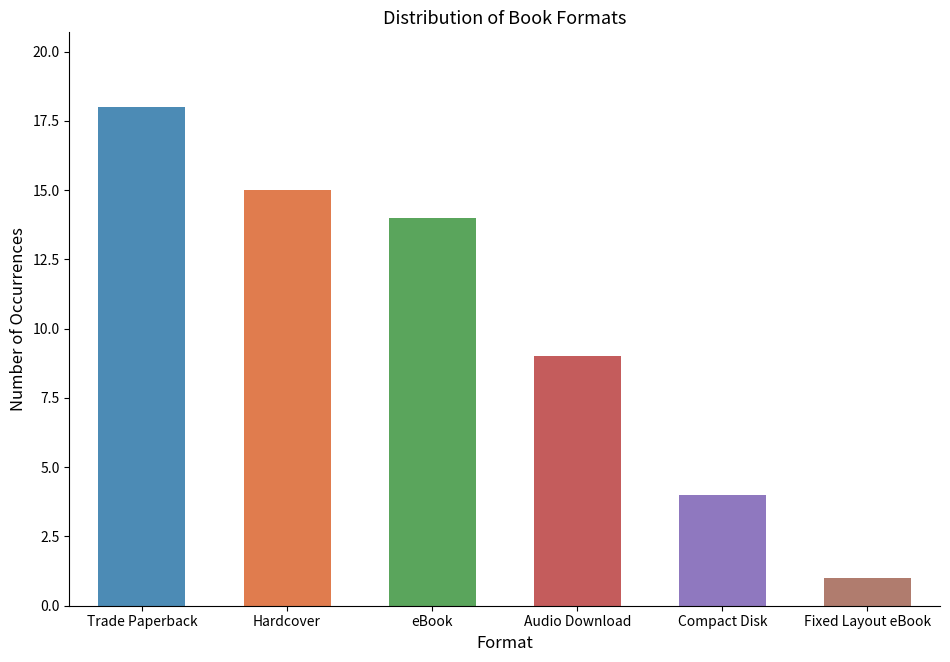

Rank the categories by value from lowest to highest.

Fixed Layout eBook, Compact Disk, Audio Download, eBook, Hardcover, Trade Paperback